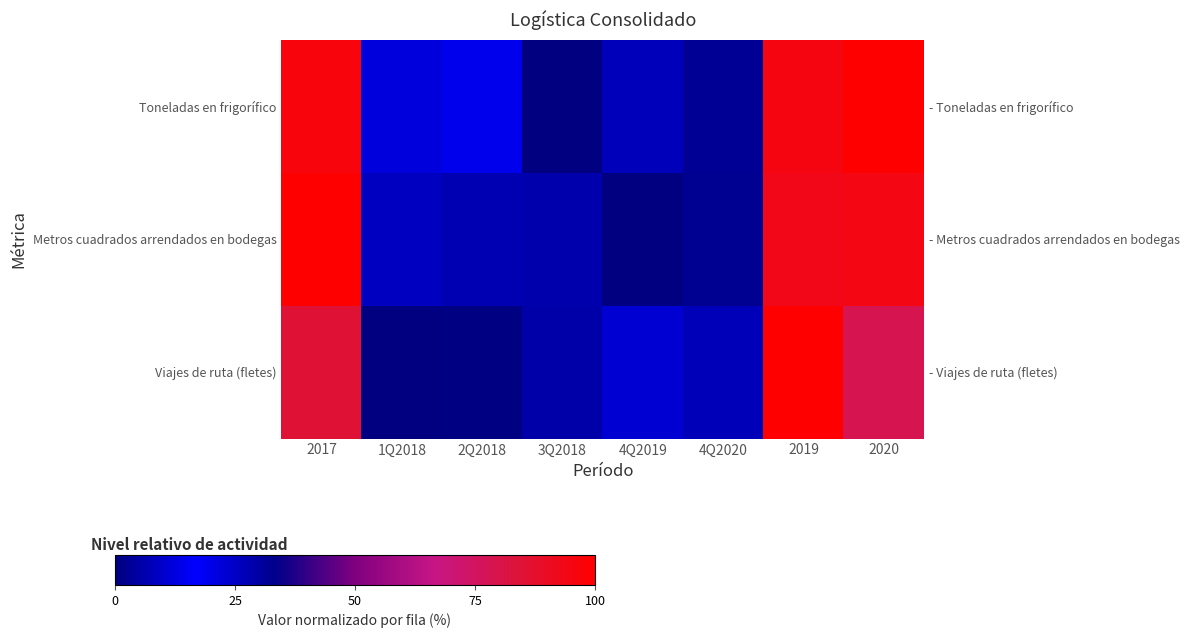

What is the sum of the Viajes de ruta (fletes) values at 2019 and 4Q2019?

1.1